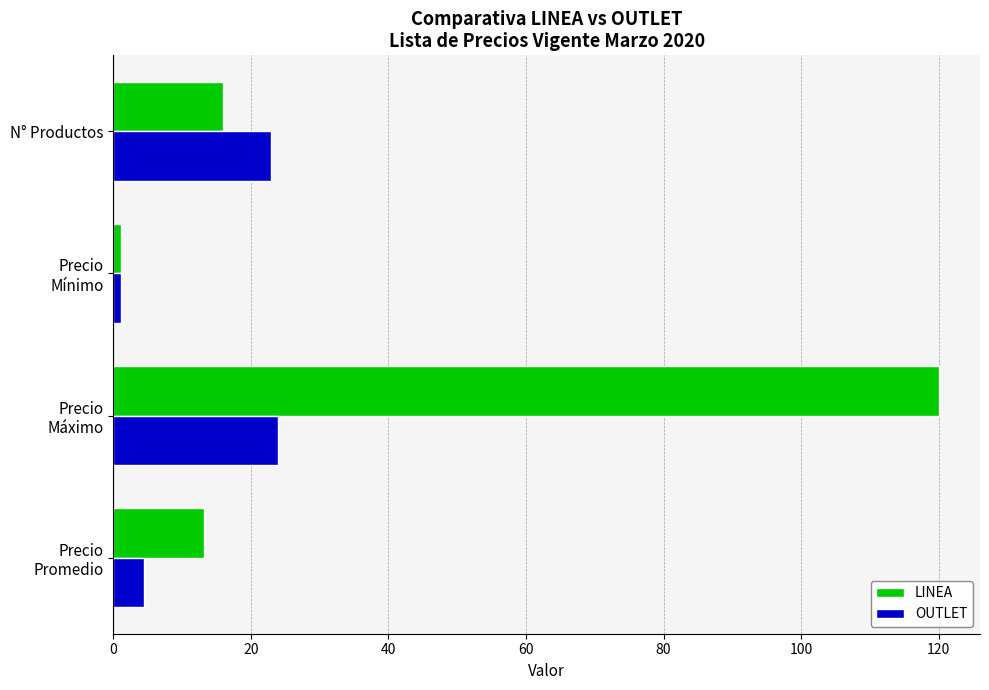

Which series has the largest range (max minus min)?

LINEA